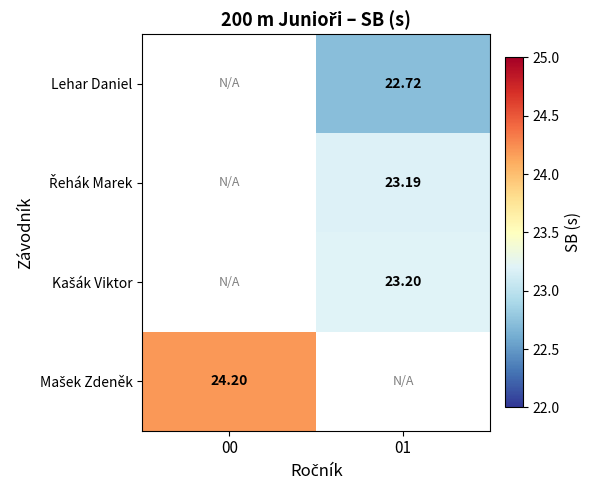

At which label does Řehák Marek first exceed 23?

01